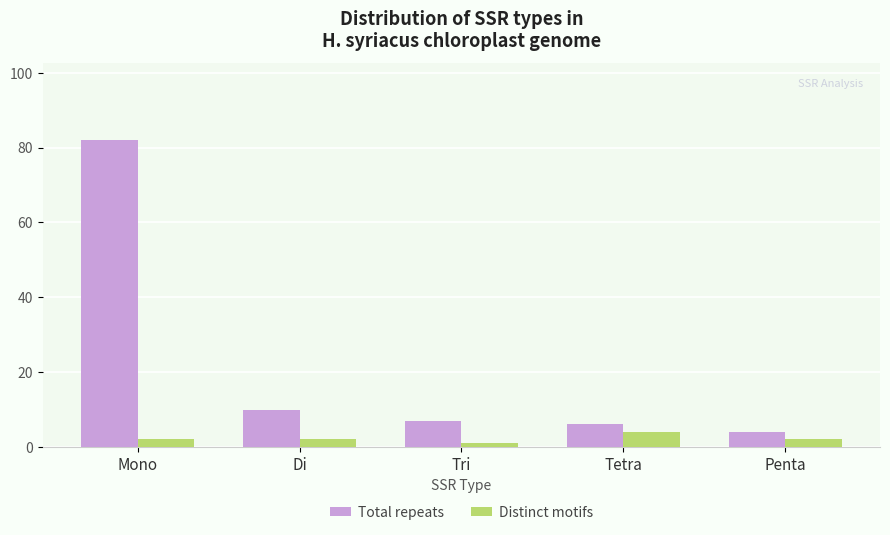

At how many categories does at least one series exceed 62?

1